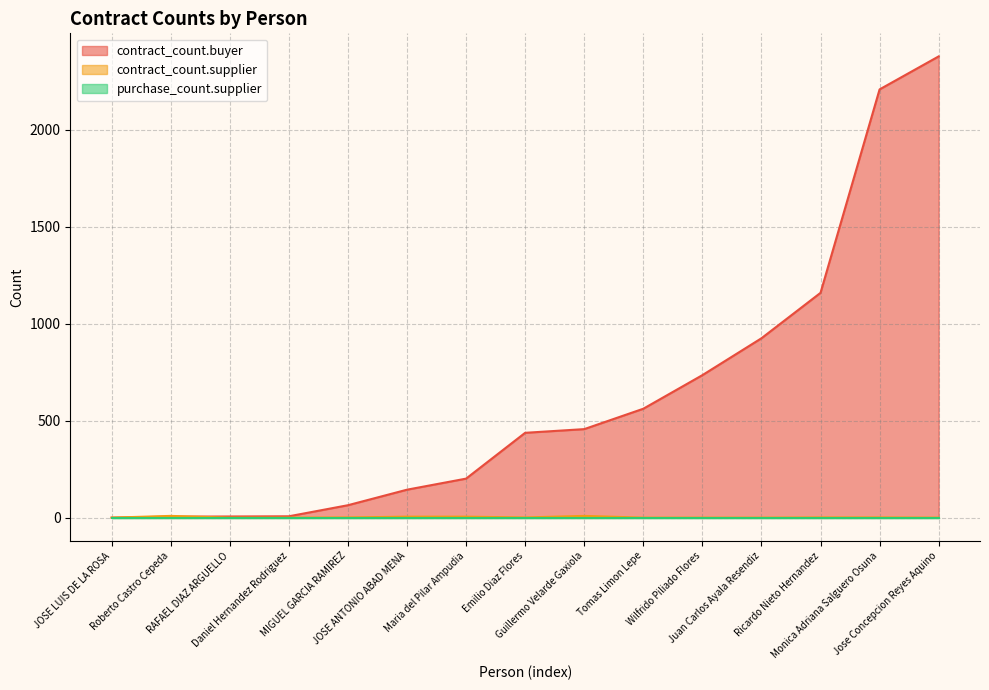

Rank the categories by contract_count.supplier value from lowest to highest.

RAFAEL DIAZ ARGUELLO, Wilfrido Piliado Flores, Juan Carlos Ayala Resendiz, Jose Concepcion Reyes Aquino, Tomas Limon Lepe, Daniel Hernandez Rodriguez, JOSE LUIS DE LA ROSA, Emilio Diaz Flores, Ricardo Nieto Hernandez, MIGUEL GARCIA RAMIREZ, Monica Adriana Salguero Osuna, JOSE ANTONIO ABAD MENA, Maria del Pilar Ampudia, Guillermo Velarde Gaxiola, Roberto Castro Cepeda